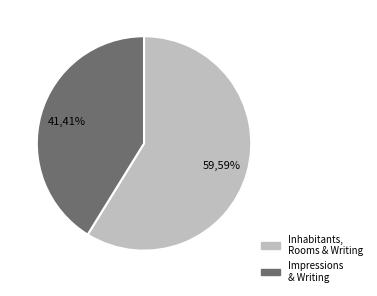

Is it true that Impressions & Writing is 33% of the pie?

False